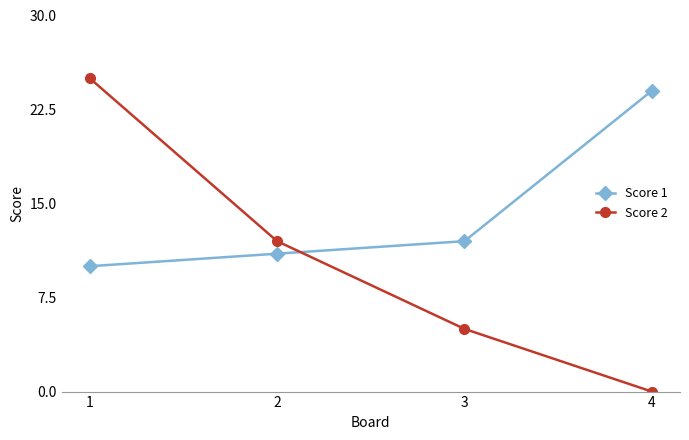

What is the value of the Score 1 point at the 1st from the left?

10